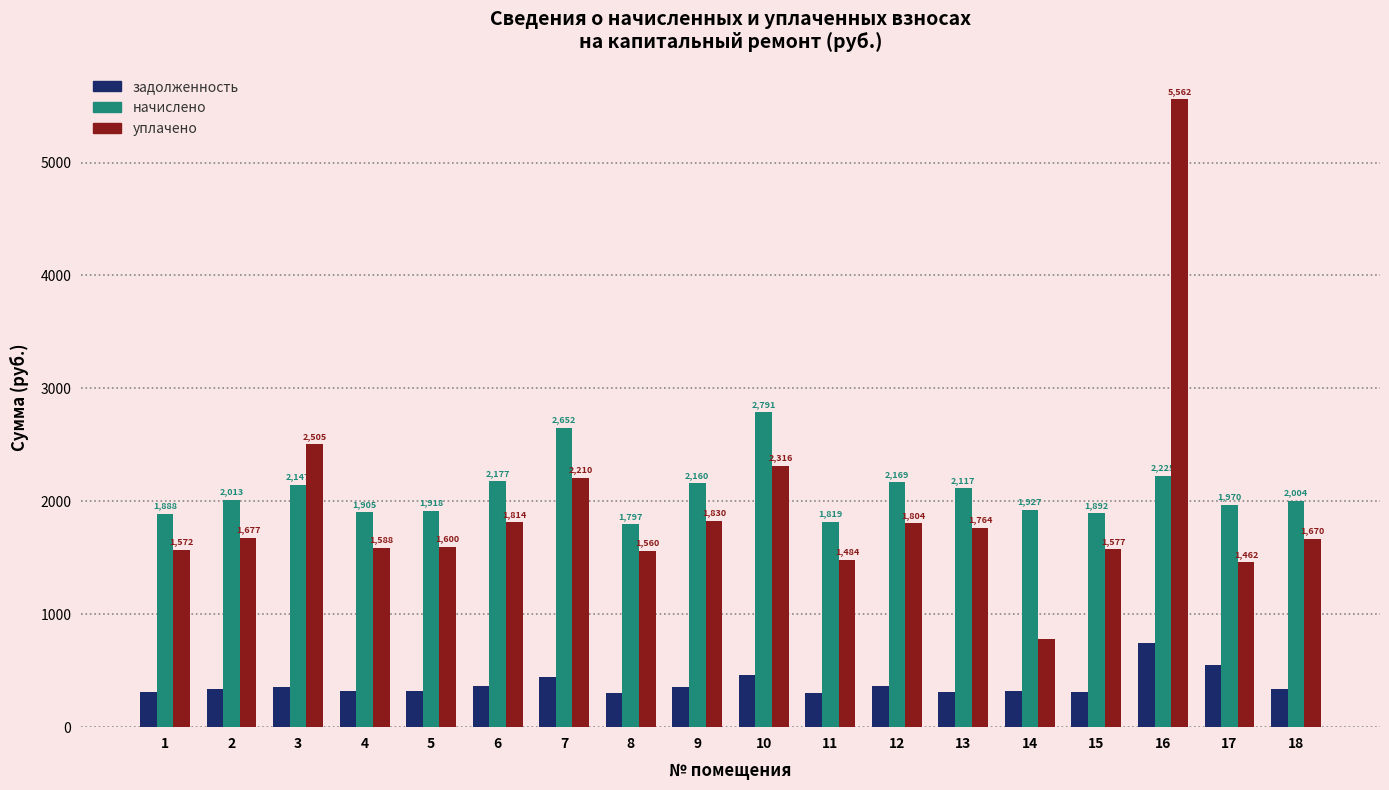

What is the minimum value for задолженность?

299.5